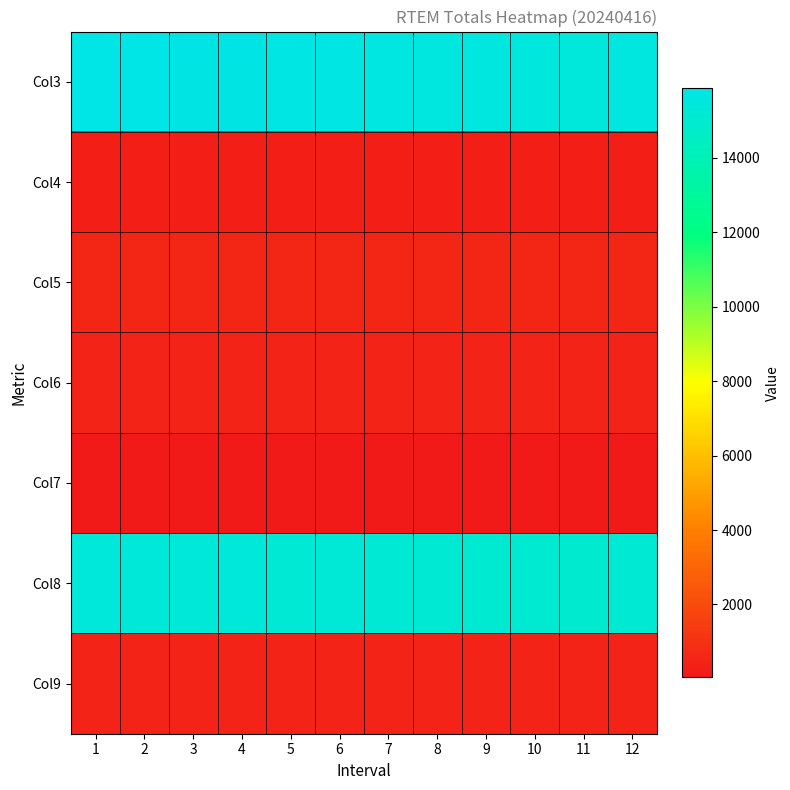

What is the total value across all series at 10?

32437.8